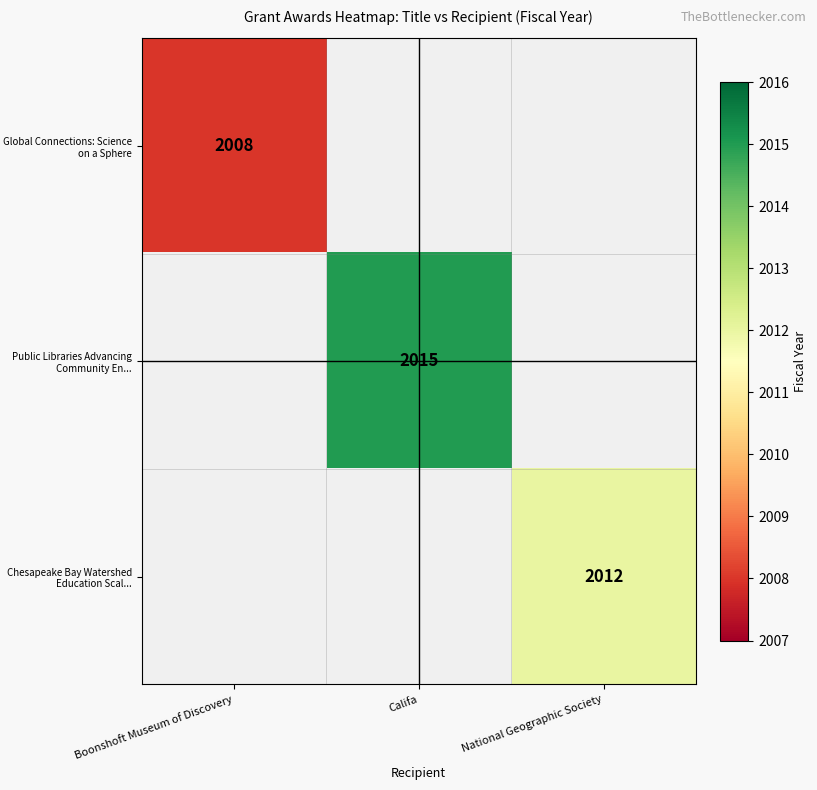

The Chesapeake Bay Watershed Education Scal... series shows 2012 at National Geographic Society. True or false?

True